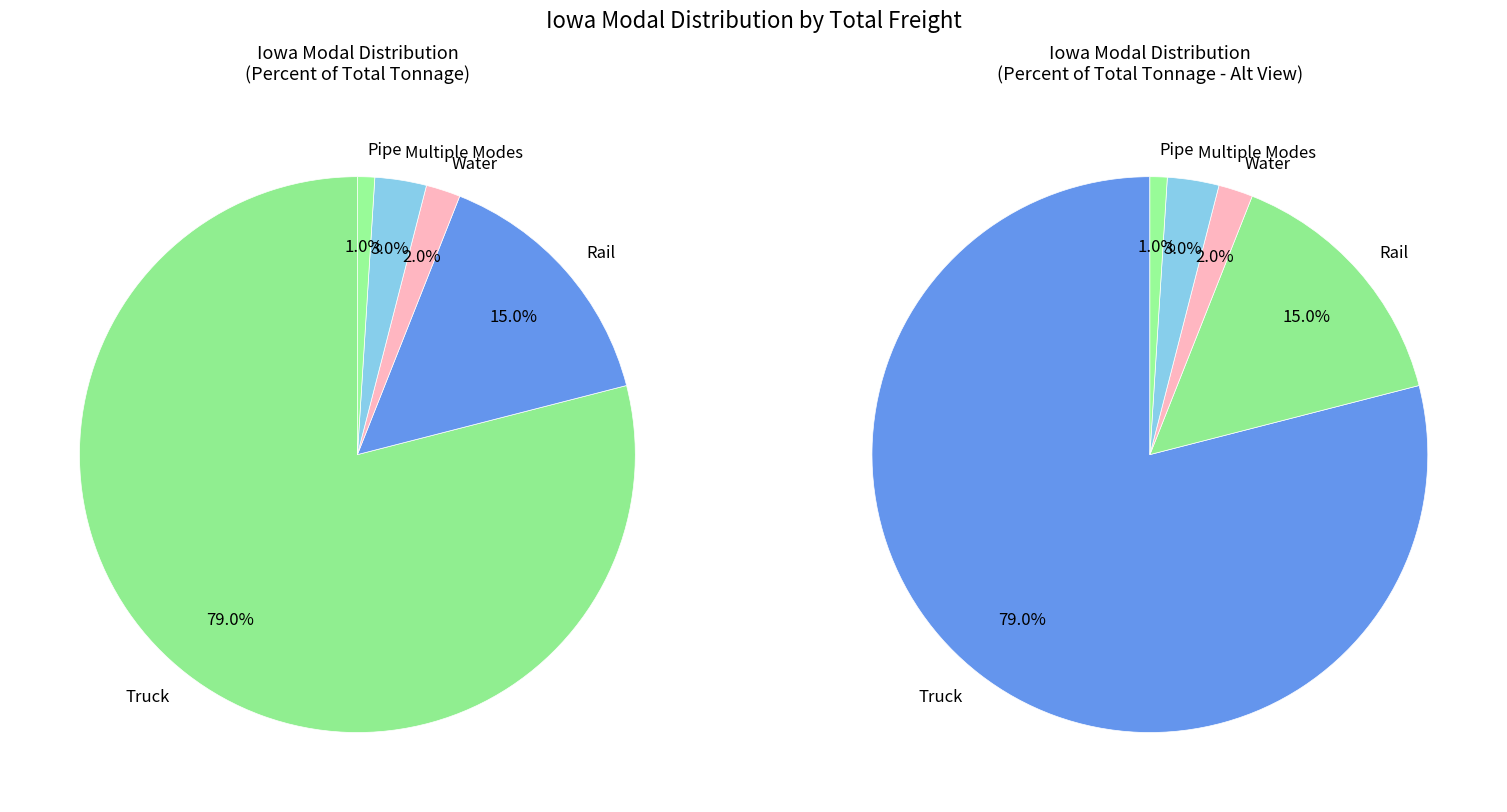

Is there any slice that represents more than half of the pie?

Yes